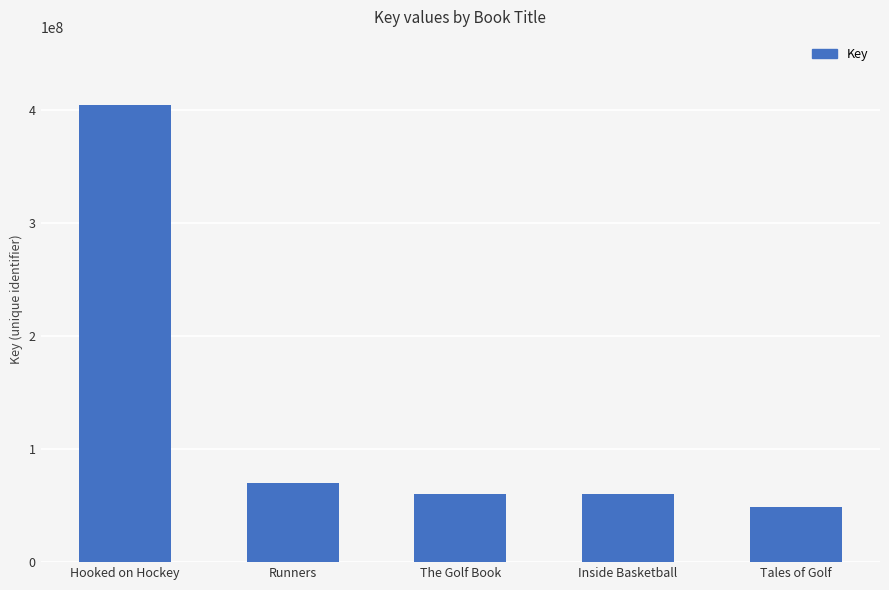

The value at Tales of Golf is 48603911. True or false?

True